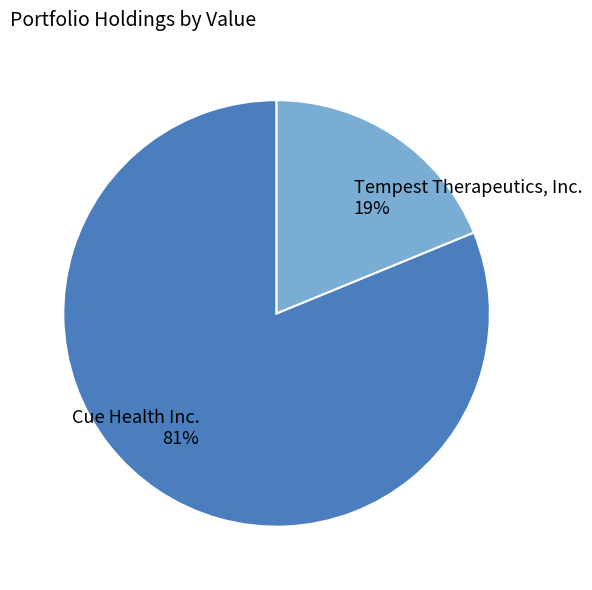

Count the number of slices in the pie.

2